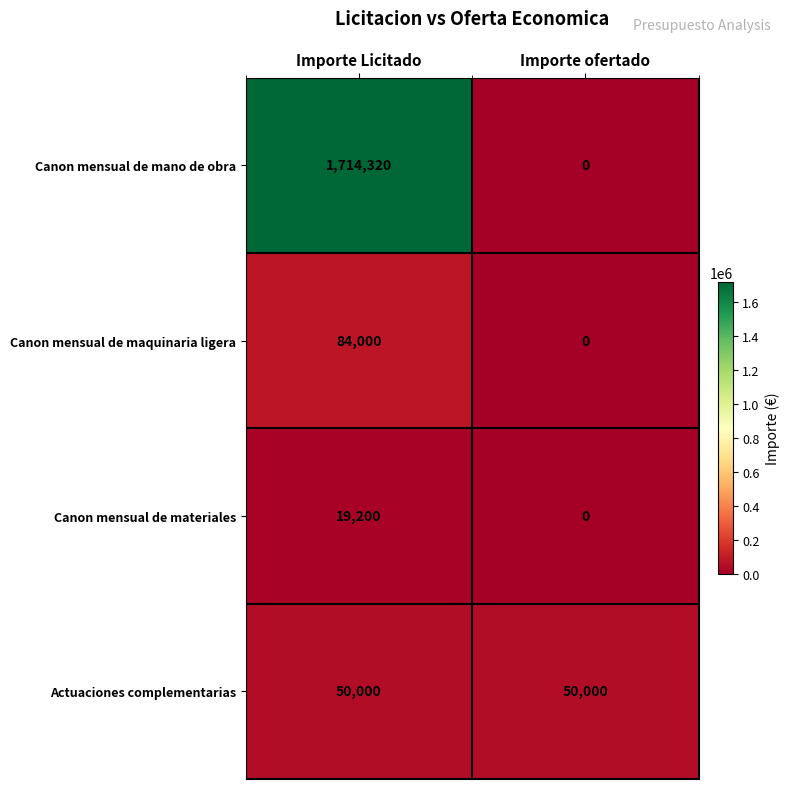

Read the Actuaciones complementarias value at Importe Licitado.

50000